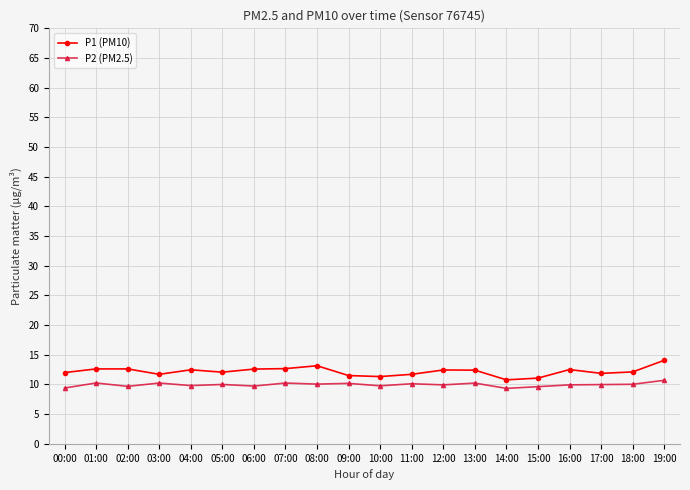

List the series in order of their peak value, lowest first.

P2 (PM2.5), P1 (PM10)